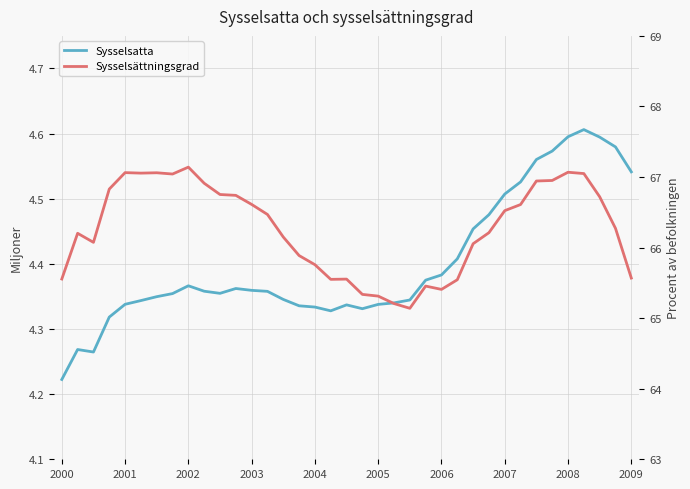

What is the minimum value for Sysselsatta?

4.2